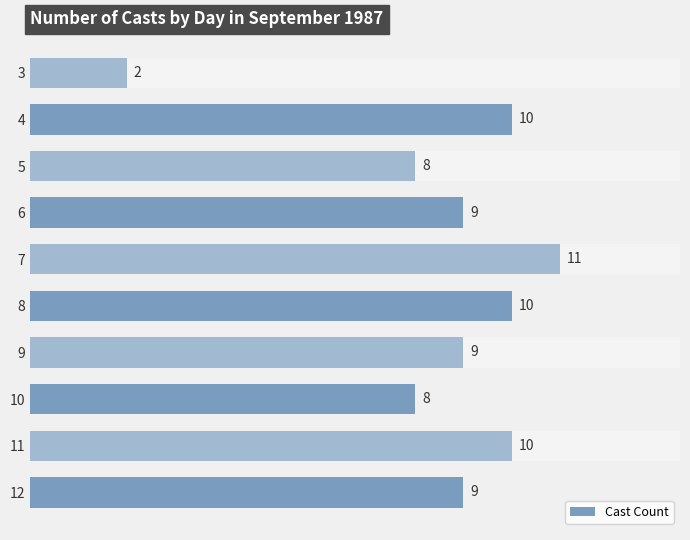

True or false: the data shows 4 at 11.

False